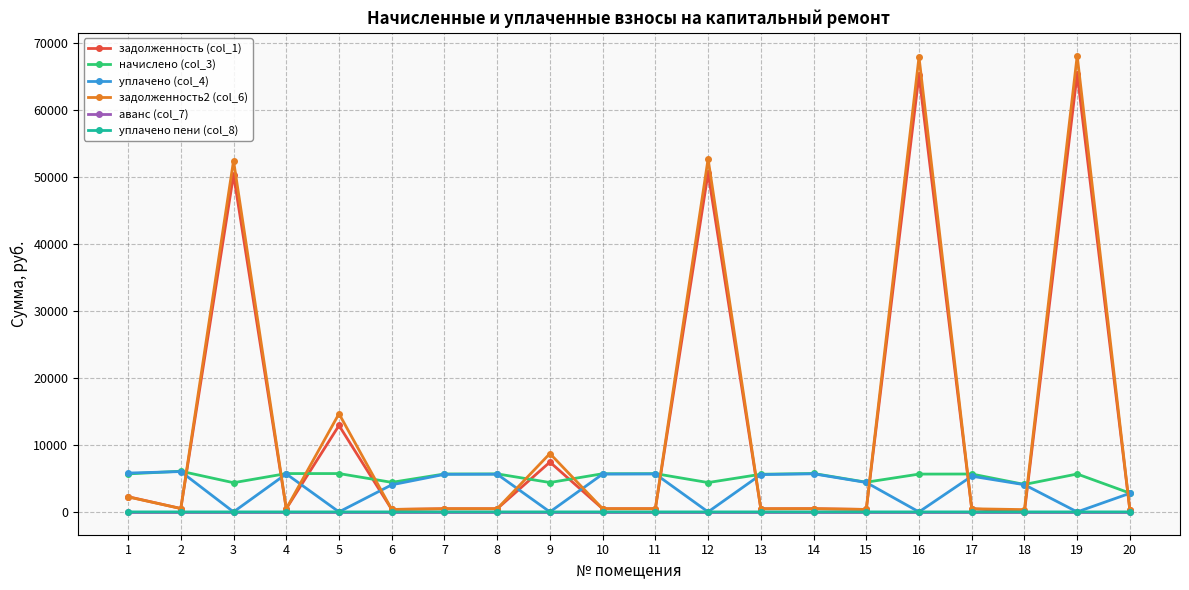

What is the maximum value shown in the chart?

68136.4